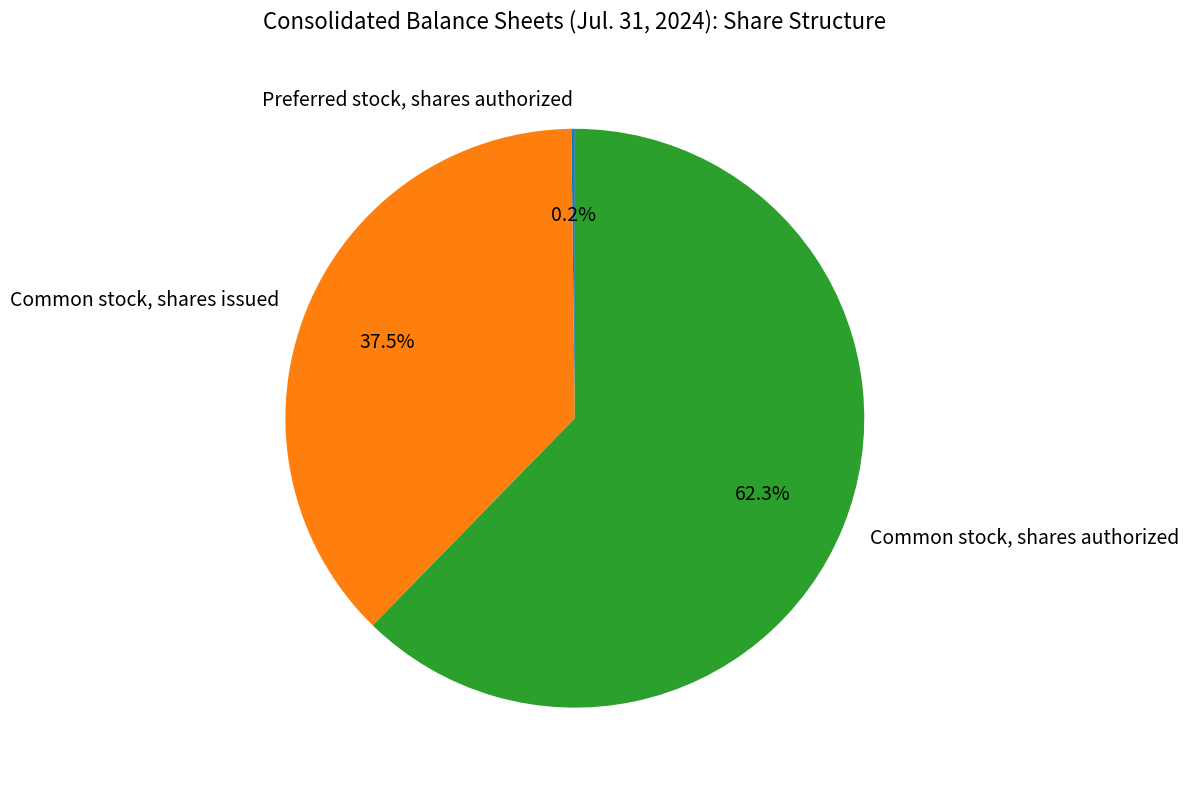

What percentage is the Common stock, shares authorized slice, to the nearest percent?

62%